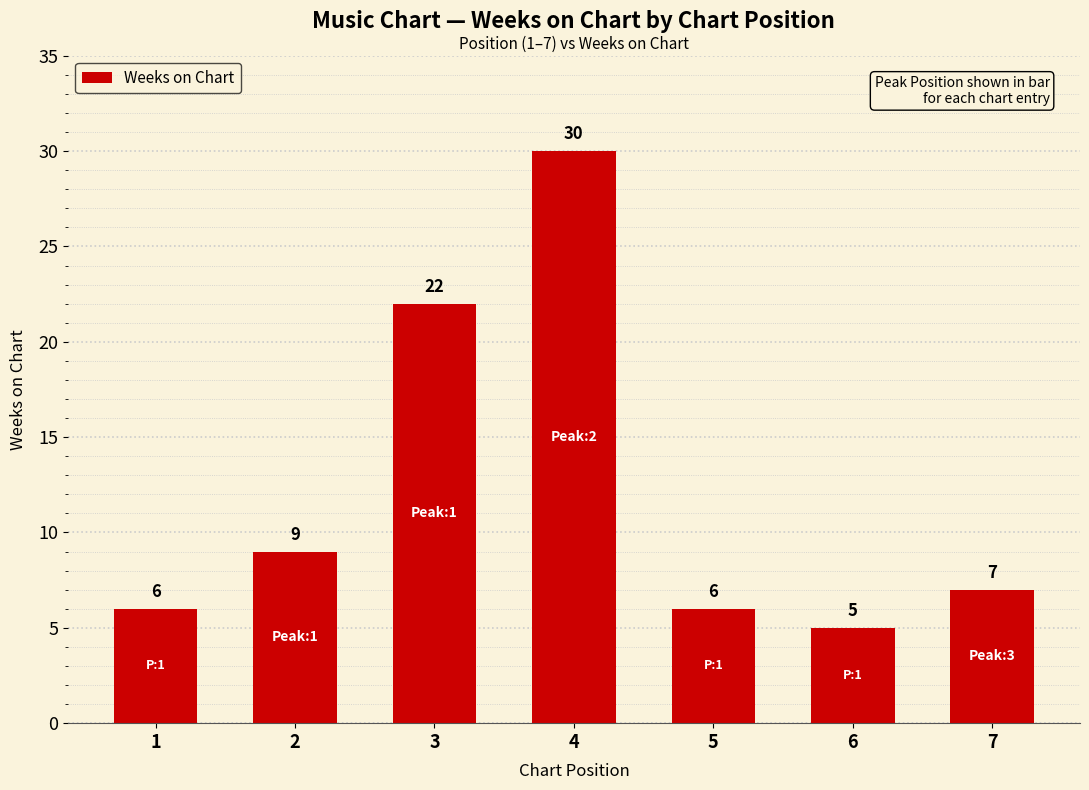

What is the value of the 1st bar from the left?

6